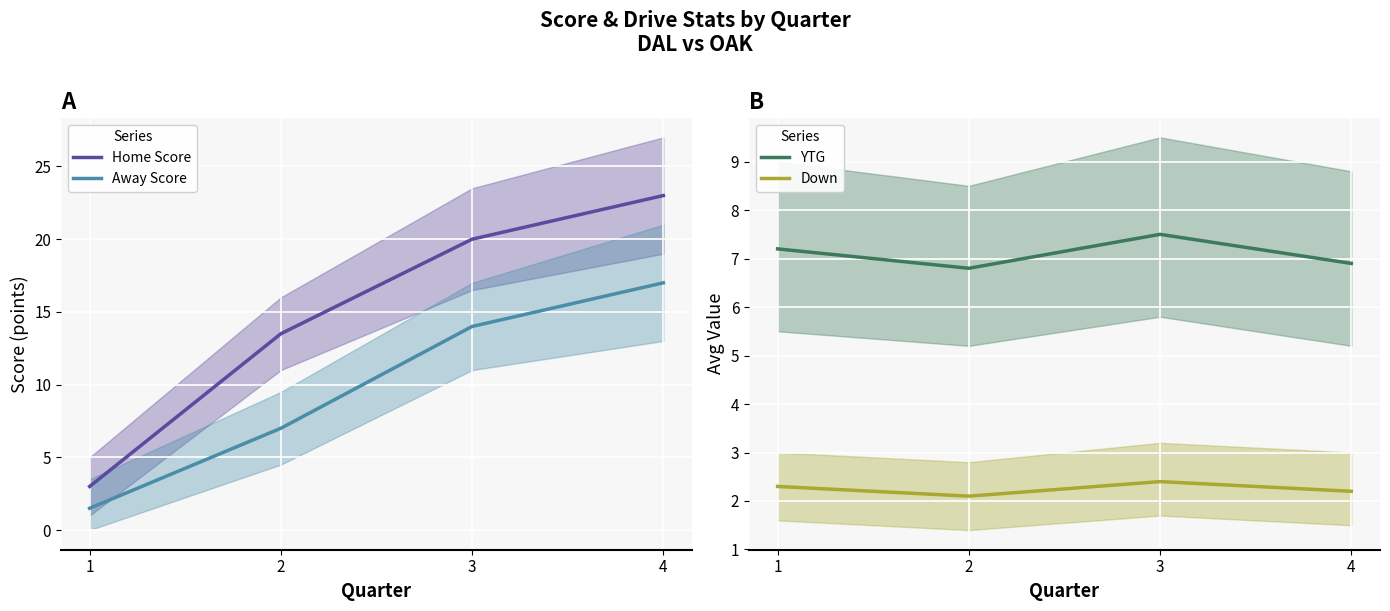

What is the value of the Away Score point at the 1st from the left?

1.5